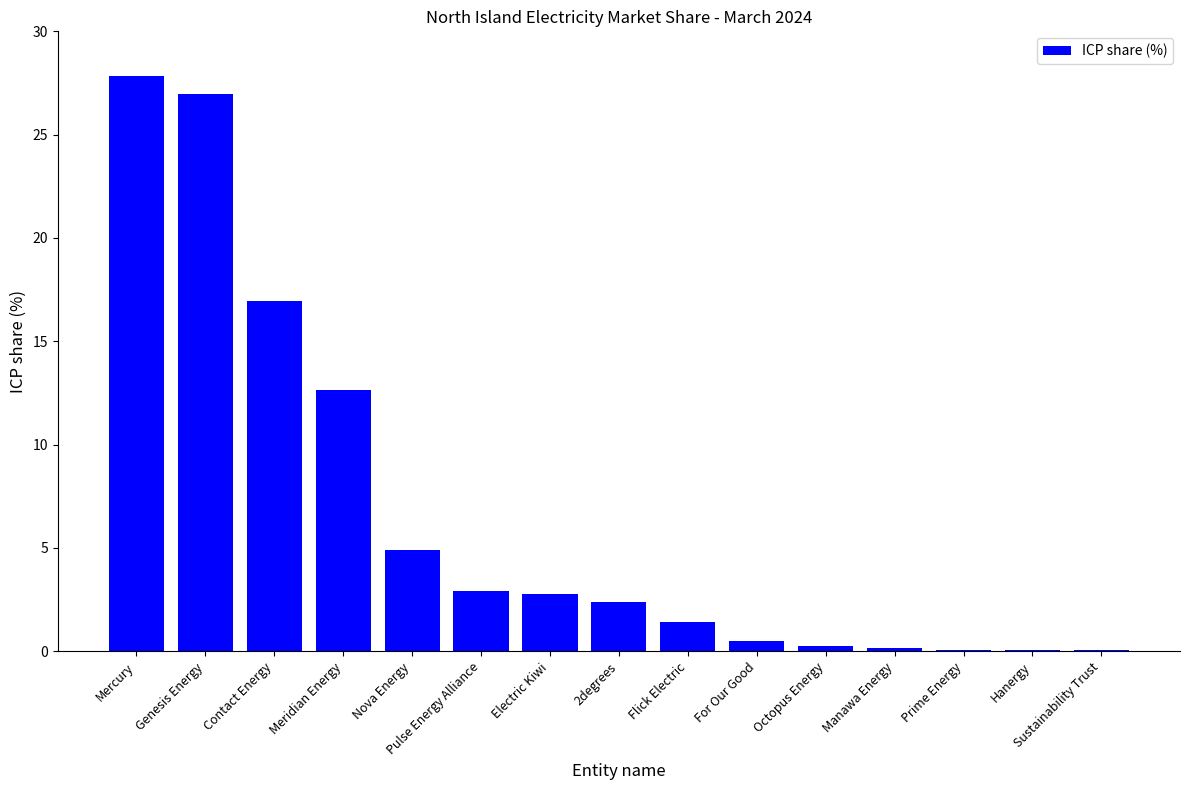

At which label is the value closest to 13?

Meridian Energy